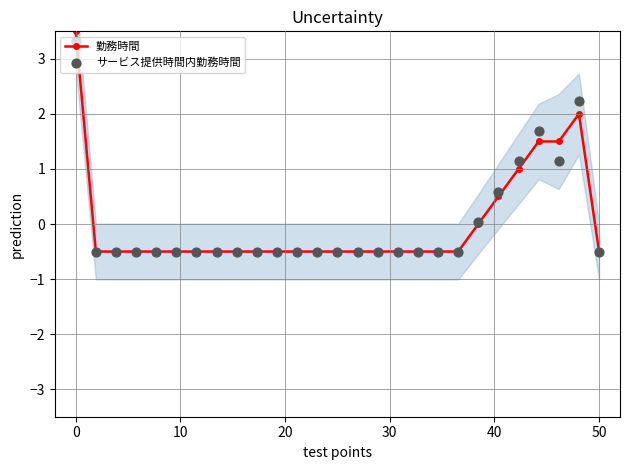

At how many categories does at least one series exceed 1?

5